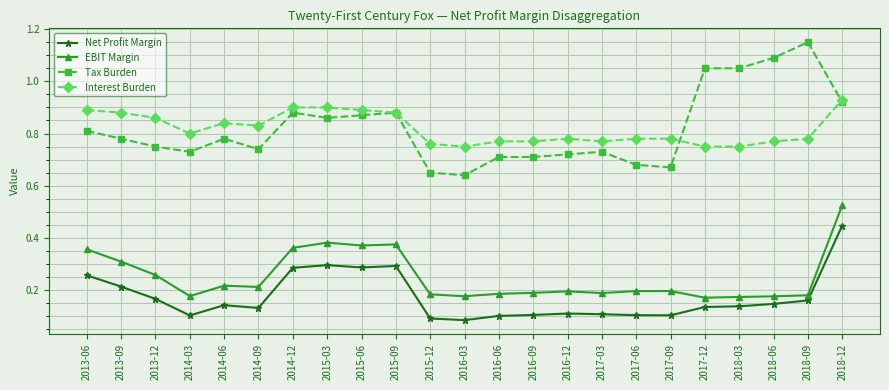

True or false: Interest Burden has a value of 0.8 at 2018-09.

True